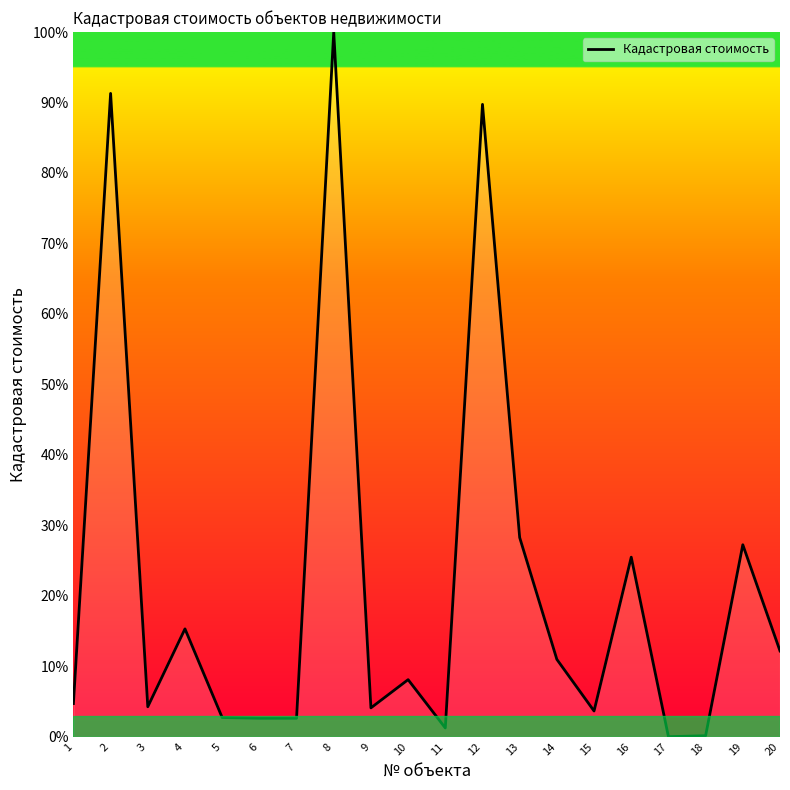

Is it true that the value at 14 is 11.0?

True